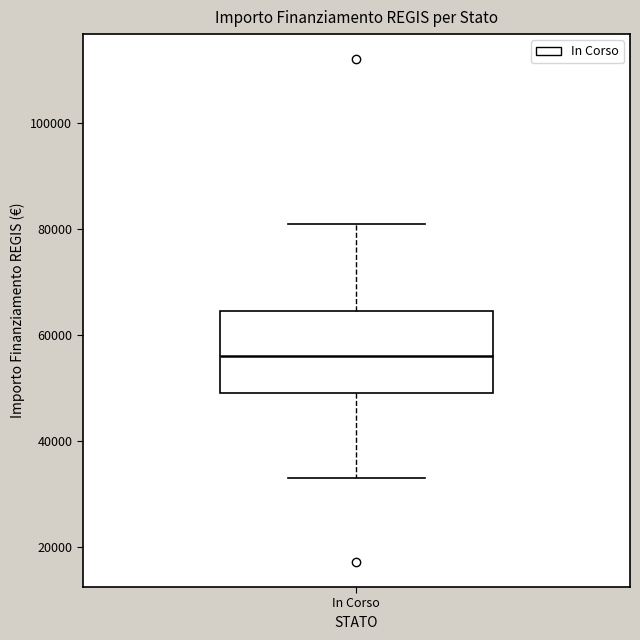

Where is the lower edge of the box for In Corso on the y-axis? The values are not printed on the chart, so give them approximately, as read against the axis.

50000